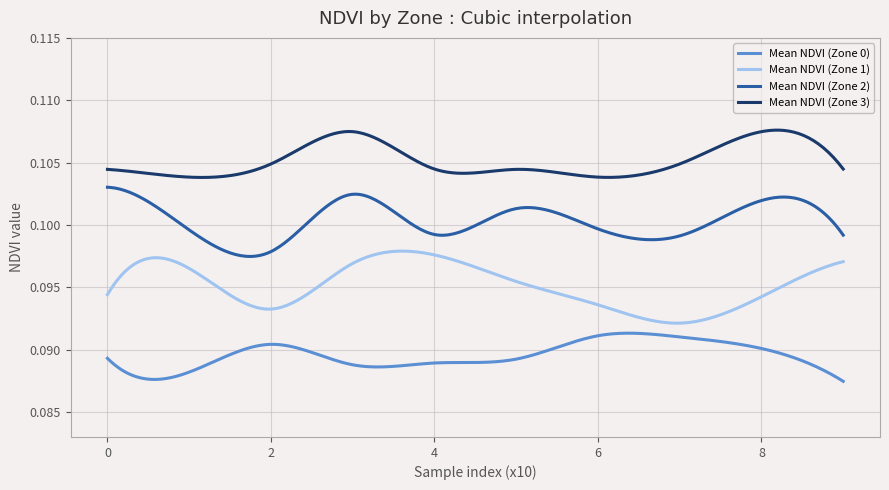

True or false: Mean NDVI (Zone 3) and Mean NDVI (Zone 2) cross at least once.

False